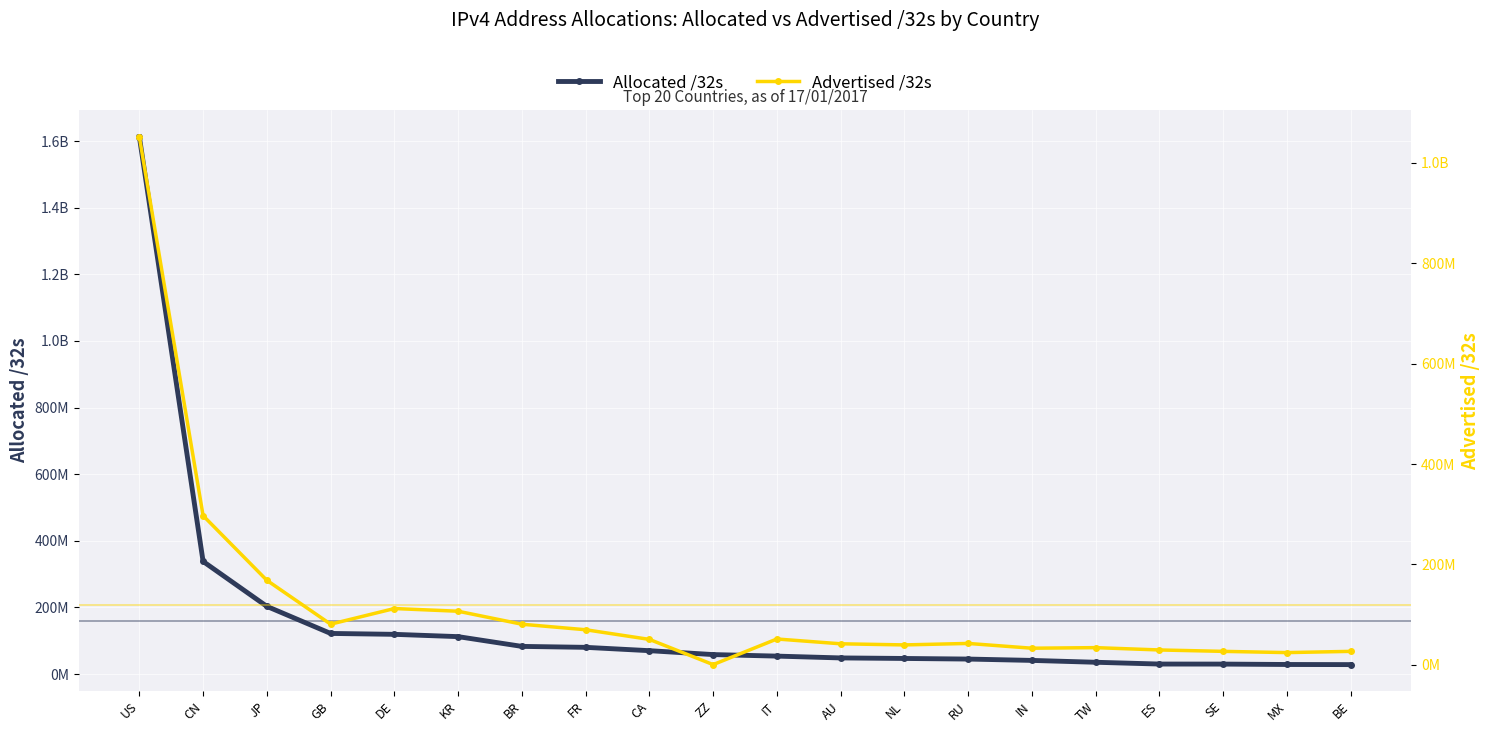

What is the label of the 18th point from the left?

SE